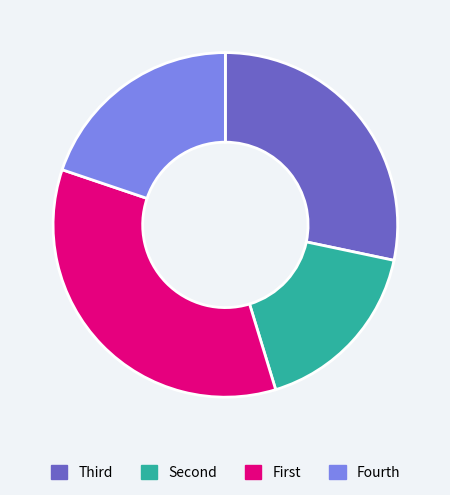

Is there a majority slice in this chart?

No